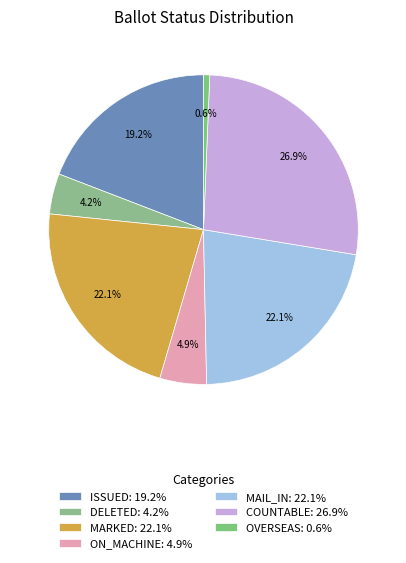

Combined, do ON_MACHINE and COUNTABLE account for over 50%?

No